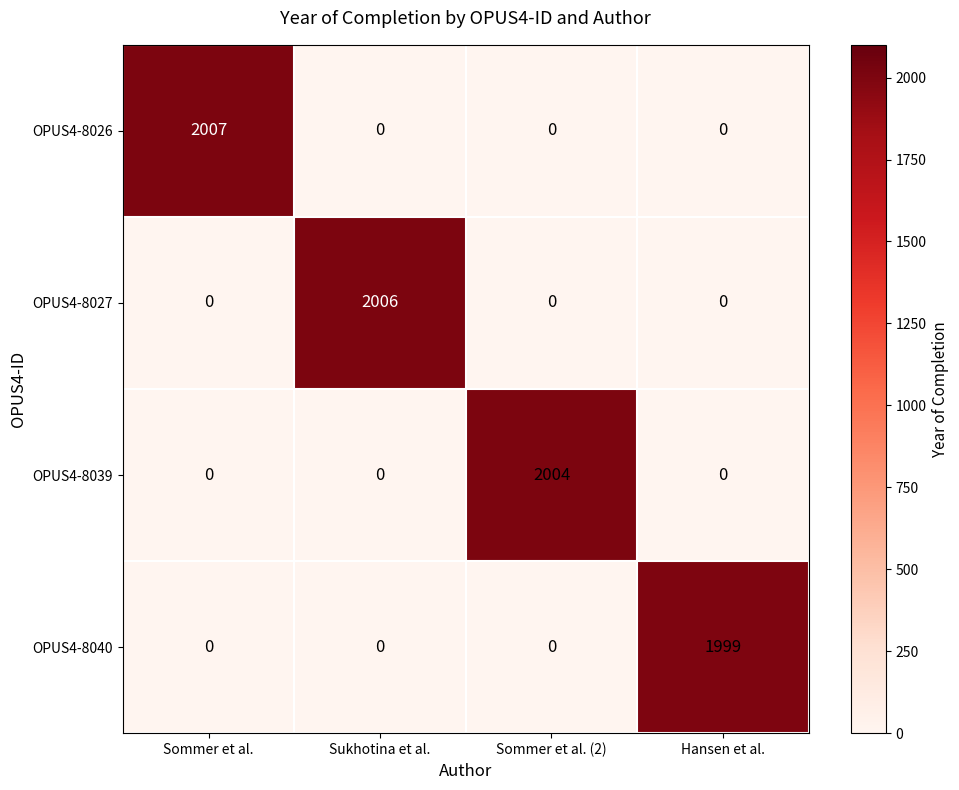

At which label does OPUS4-8027 reach its peak?

Sukhotina et al.